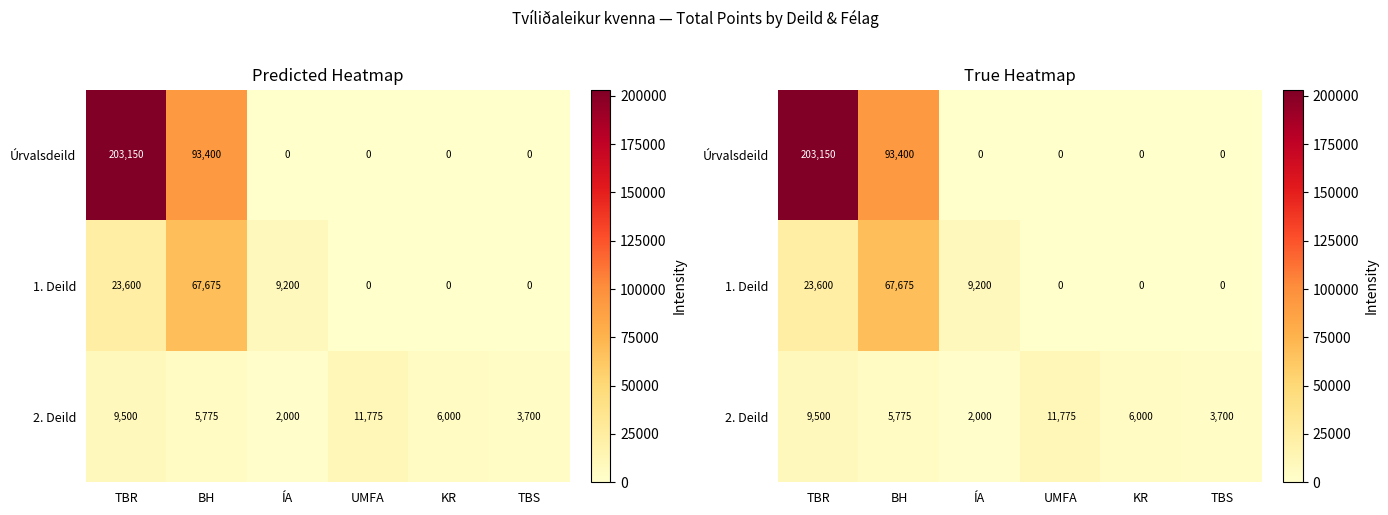

List the series in order of their overall mean, lowest first.

2. Deild, 1. Deild, Úrvalsdeild